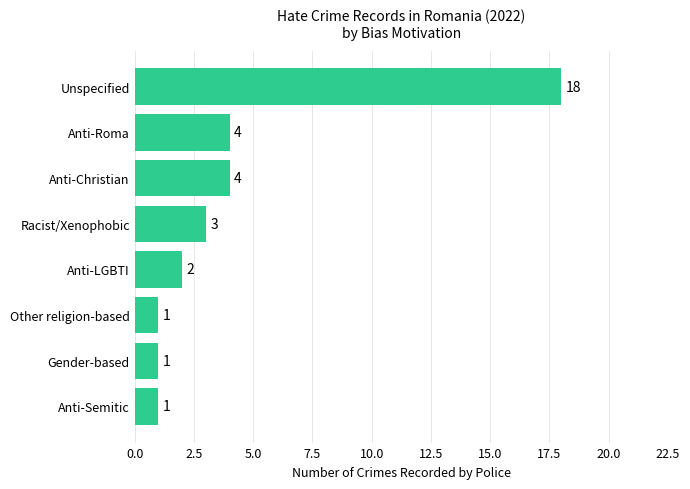

What is the ratio of the value at Gender-based to the value at Other religion-based?

1.0